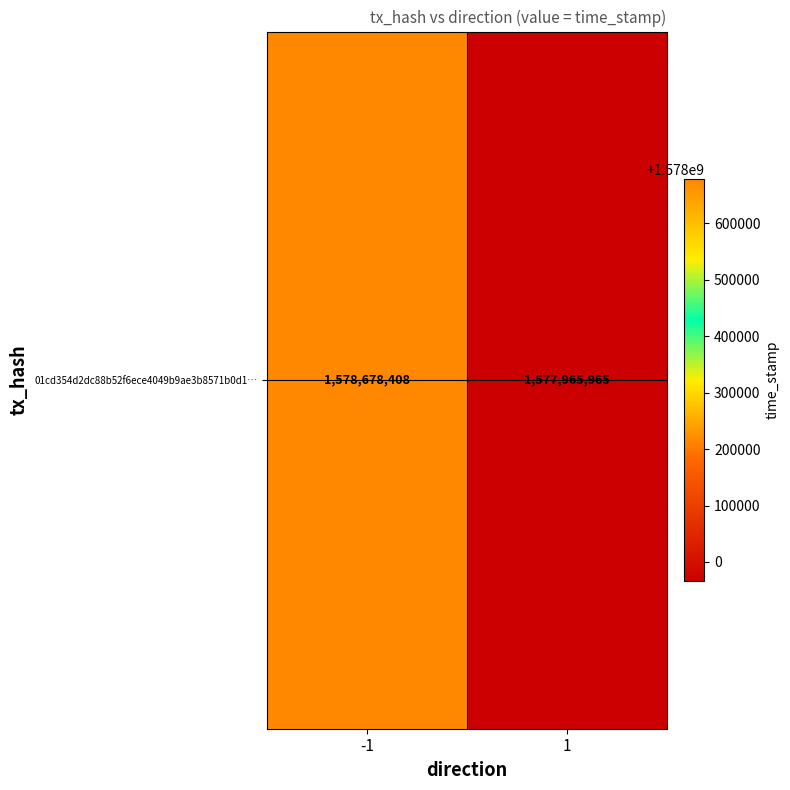

Is it true that the value at -1 is 1020342895?

False